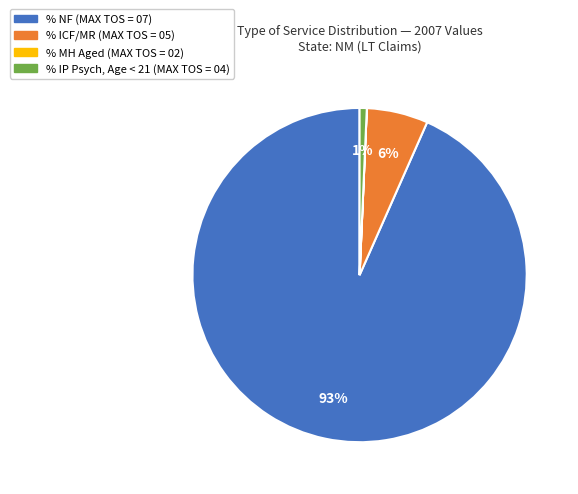

Is it true that % NF (MAX TOS = 07) is 93% of the pie?

True